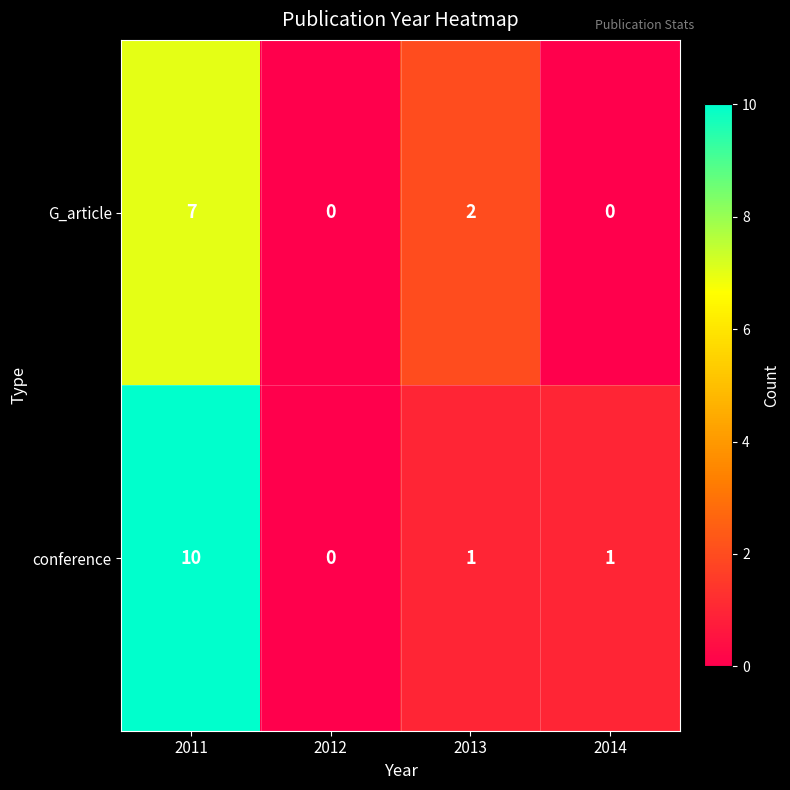

Where is G_article nearest to the value 3?

2013